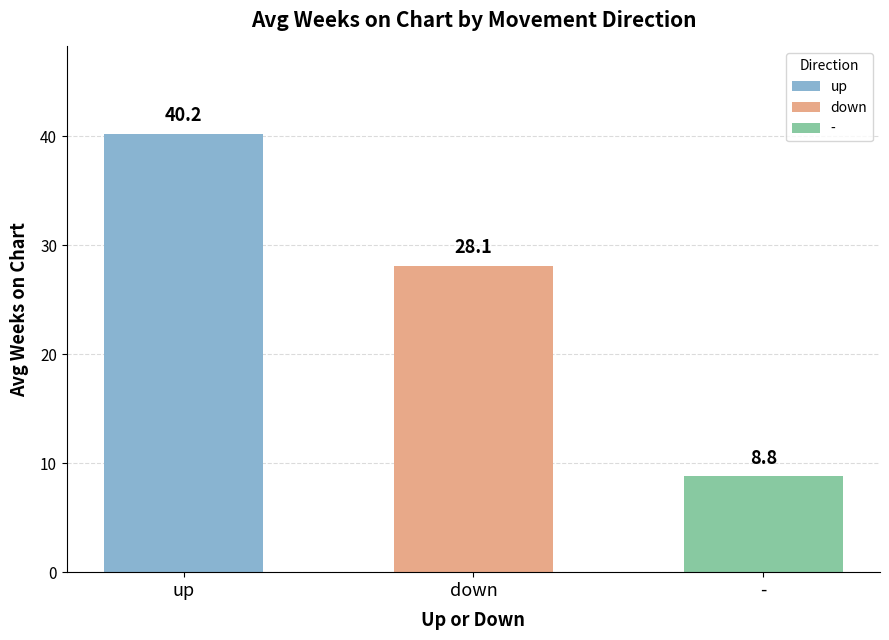

What is the label of the 1st bar from the left?

up